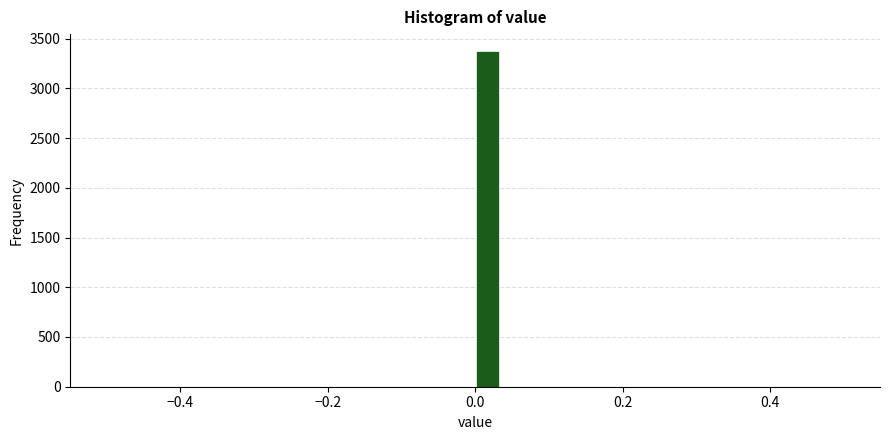

Read against the x-axis, roughly where is the centre of the tallest bar?

0.02